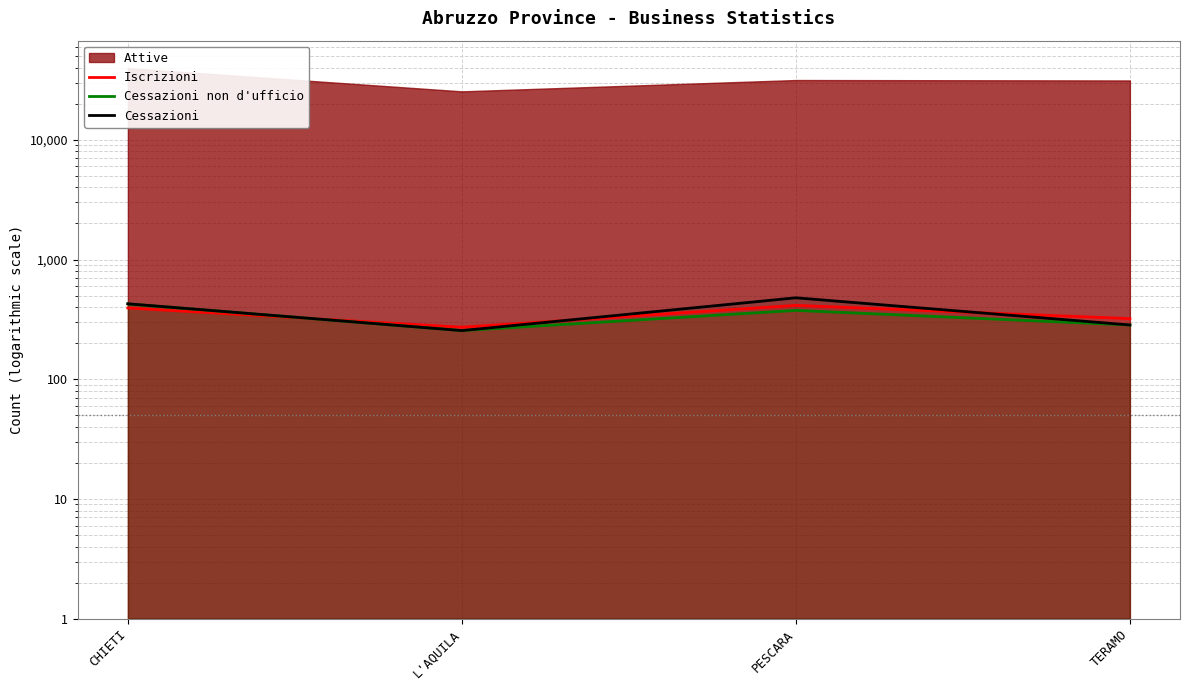

Where is the first local minimum for Iscrizioni?

L'AQUILA